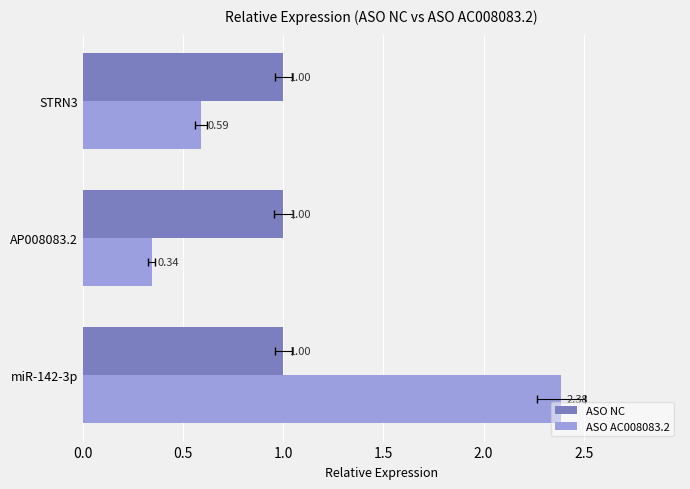

What is the average value of the ASO AC008083.2 series?

1.1